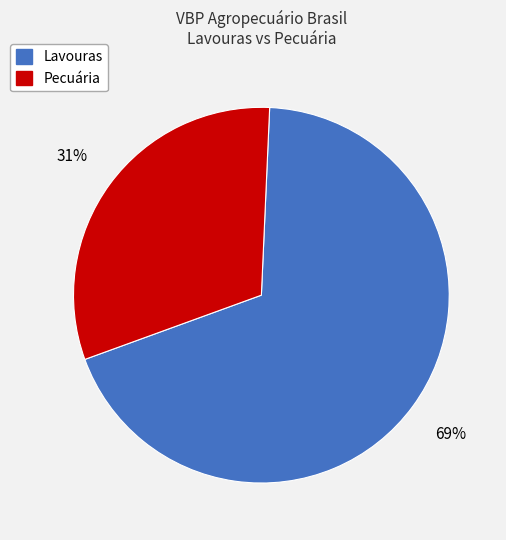

To the nearest percent, what is the average slice percentage?

50%